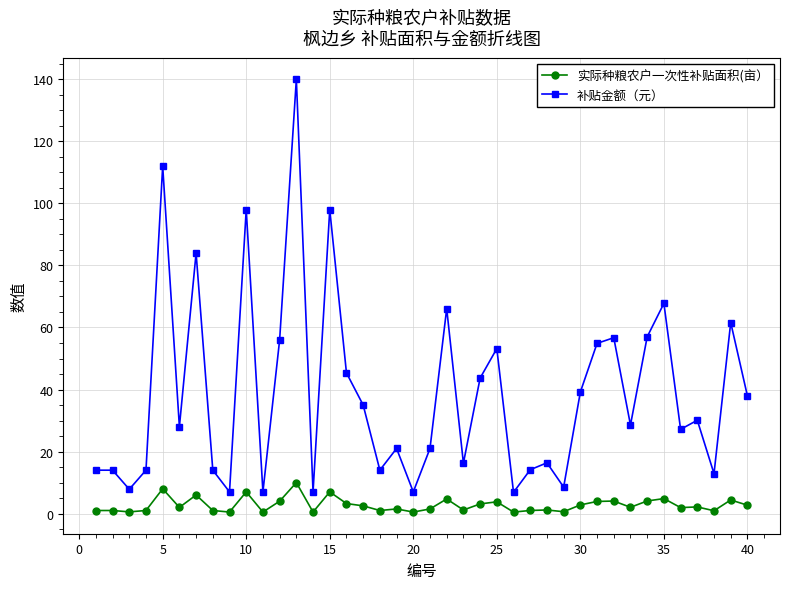

How many lines are shown in the chart?

2